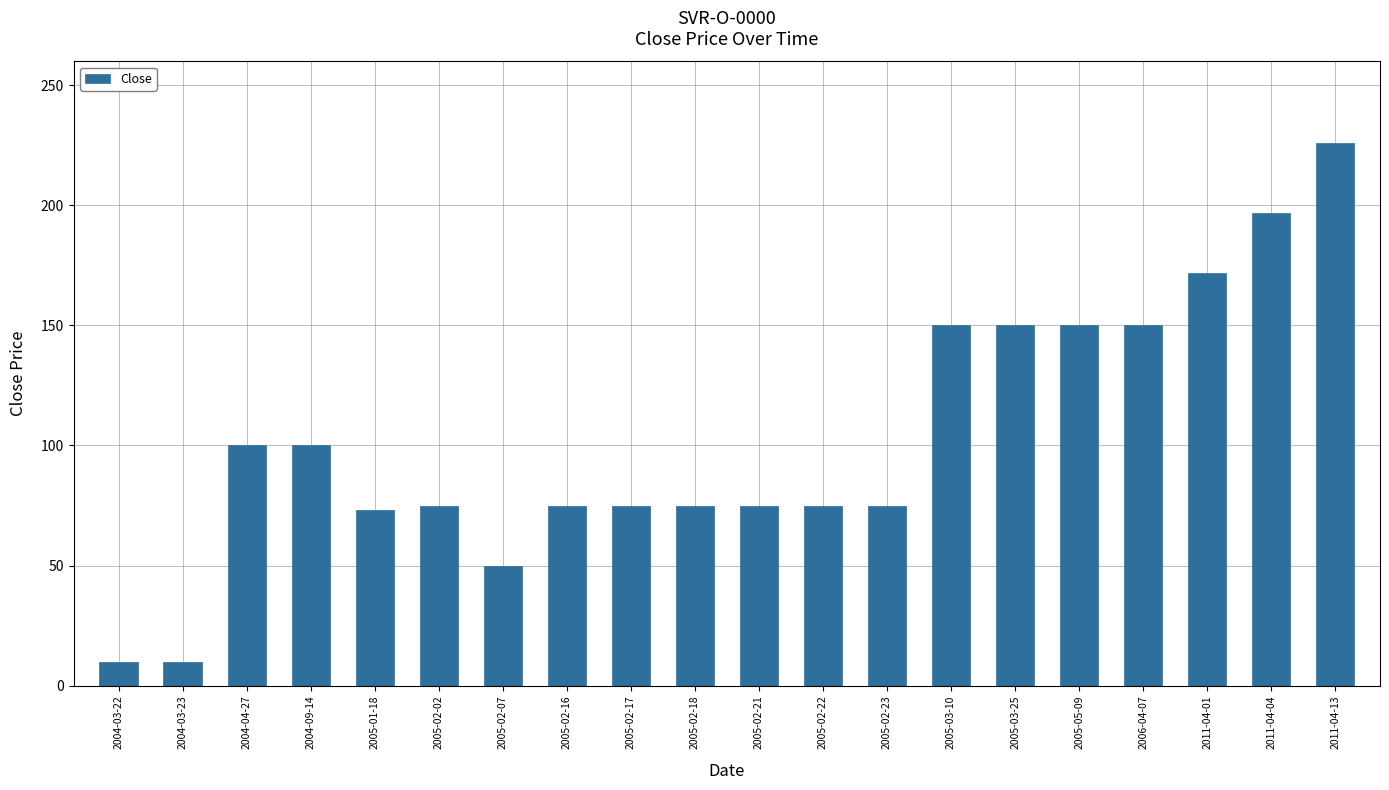

What is the ratio of the value at 2005-03-25 to the value at 2005-05-09?

1.0